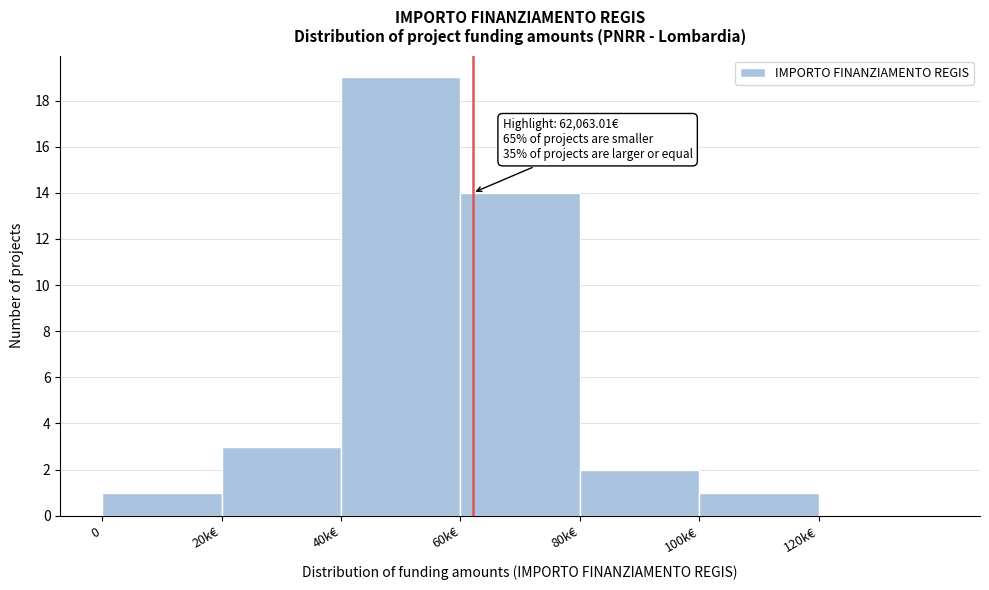

What is the maximum value shown in the chart?

19